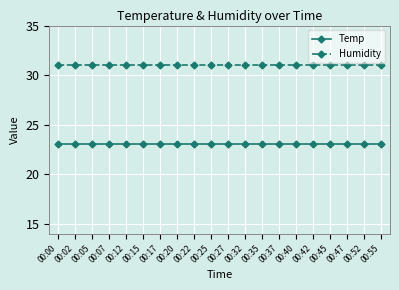

List the series in order of their overall mean, highest first.

Humidity, Temp